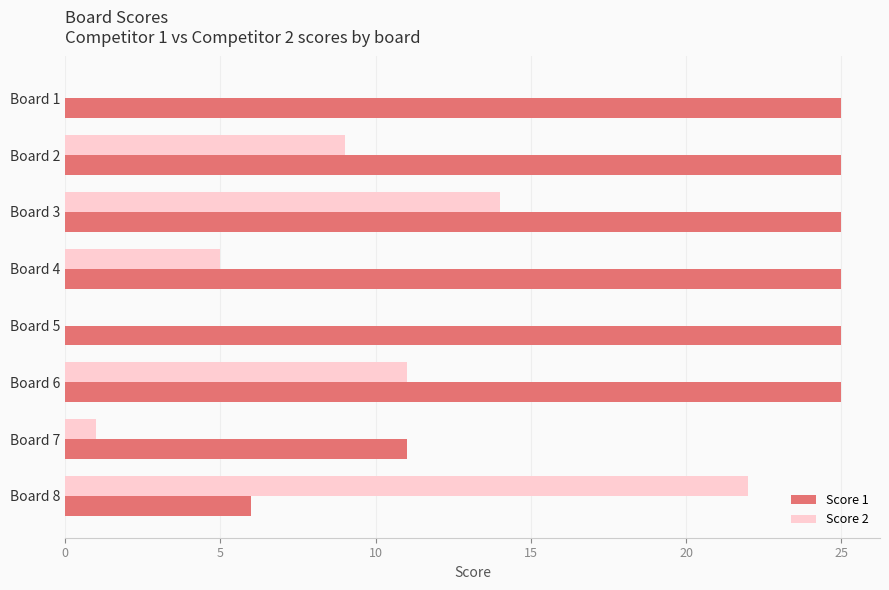

True or false: Score 2 has a value of 1 at Board 7.

True